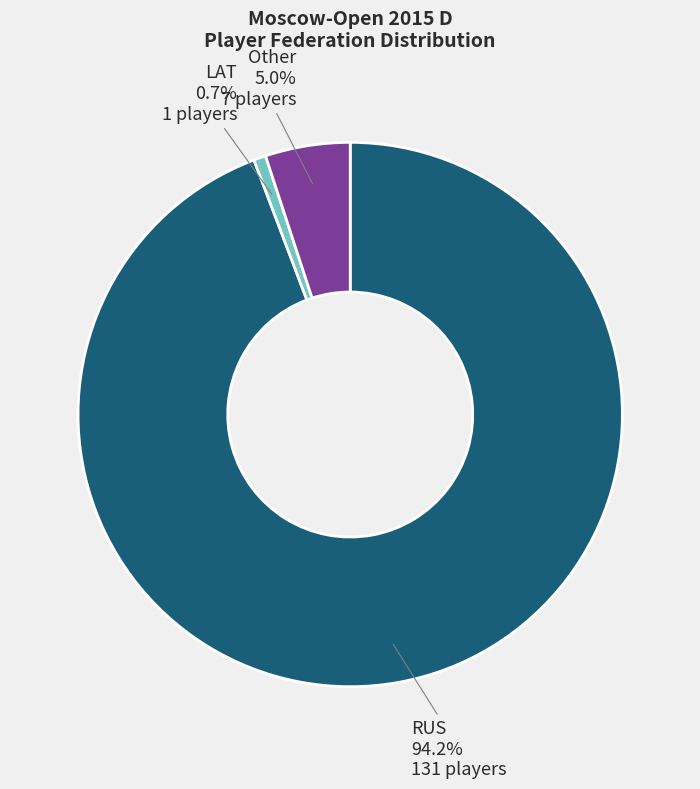

Count the number of slices in the pie.

3